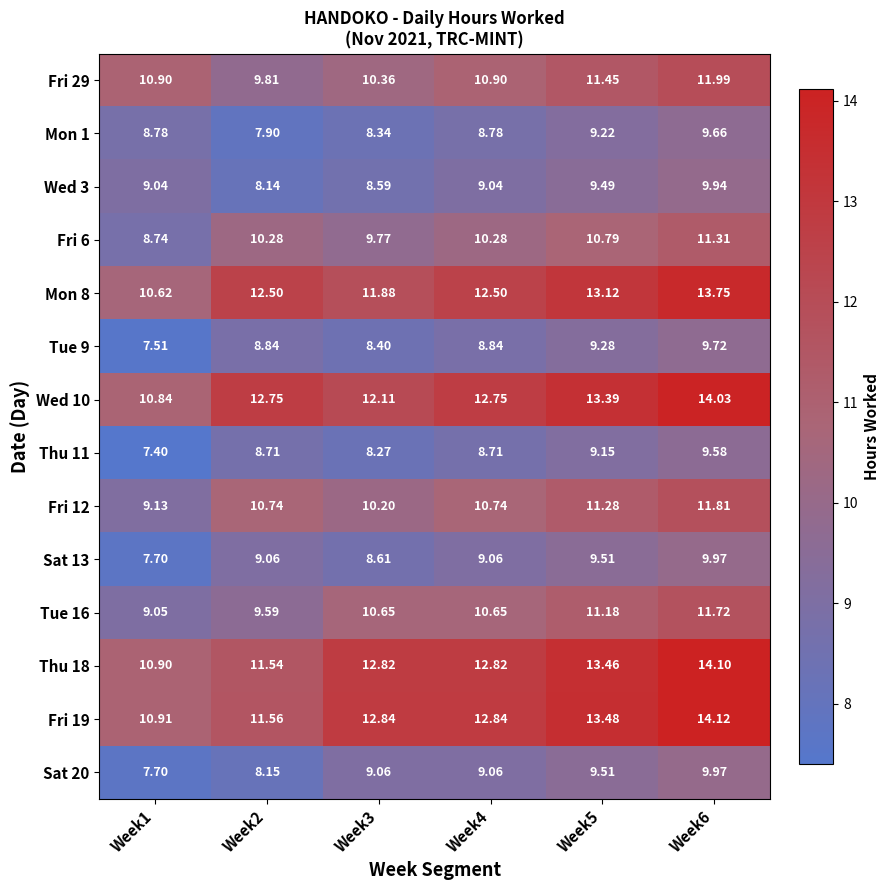

Reading left to right, what are all the values shown in this chart?

Fri 29: Week1=10.9	Week2=9.8	Week3=10.4	Week4=10.9	Week5=11.4	Week6=12.0
Mon 1: Week1=8.8	Week2=7.9	Week3=8.3	Week4=8.8	Week5=9.2	Week6=9.7
Wed 3: Week1=9.0	Week2=8.1	Week3=8.6	Week4=9.0	Week5=9.5	Week6=9.9
Fri 6: Week1=8.7	Week2=10.3	Week3=9.8	Week4=10.3	Week5=10.8	Week6=11.3
Mon 8: Week1=10.6	Week2=12.5	Week3=11.9	Week4=12.5	Week5=13.1	Week6=13.8
Tue 9: Week1=7.5	Week2=8.8	Week3=8.4	Week4=8.8	Week5=9.3	Week6=9.7
Wed 10: Week1=10.8	Week2=12.8	Week3=12.1	Week4=12.8	Week5=13.4	Week6=14.0
Thu 11: Week1=7.4	Week2=8.7	Week3=8.3	Week4=8.7	Week5=9.2	Week6=9.6
Fri 12: Week1=9.1	Week2=10.7	Week3=10.2	Week4=10.7	Week5=11.3	Week6=11.8
Sat 13: Week1=7.7	Week2=9.1	Week3=8.6	Week4=9.1	Week5=9.5	Week6=10.0
Tue 16: Week1=9.1	Week2=9.6	Week3=10.7	Week4=10.7	Week5=11.2	Week6=11.7
Thu 18: Week1=10.9	Week2=11.5	Week3=12.8	Week4=12.8	Week5=13.5	Week6=14.1
Fri 19: Week1=10.9	Week2=11.6	Week3=12.8	Week4=12.8	Week5=13.5	Week6=14.1
Sat 20: Week1=7.7	Week2=8.2	Week3=9.1	Week4=9.1	Week5=9.5	Week6=10.0